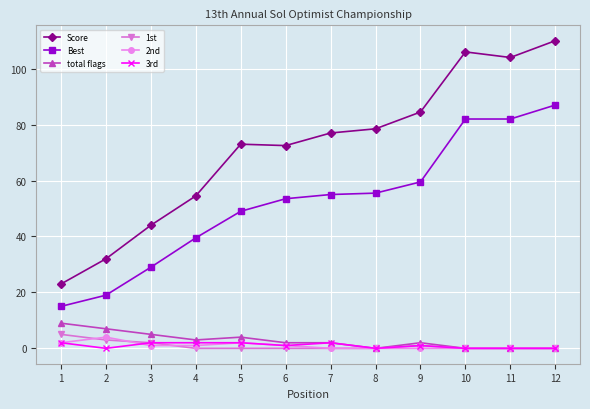

At which category does the chart reach its peak across all series?

12